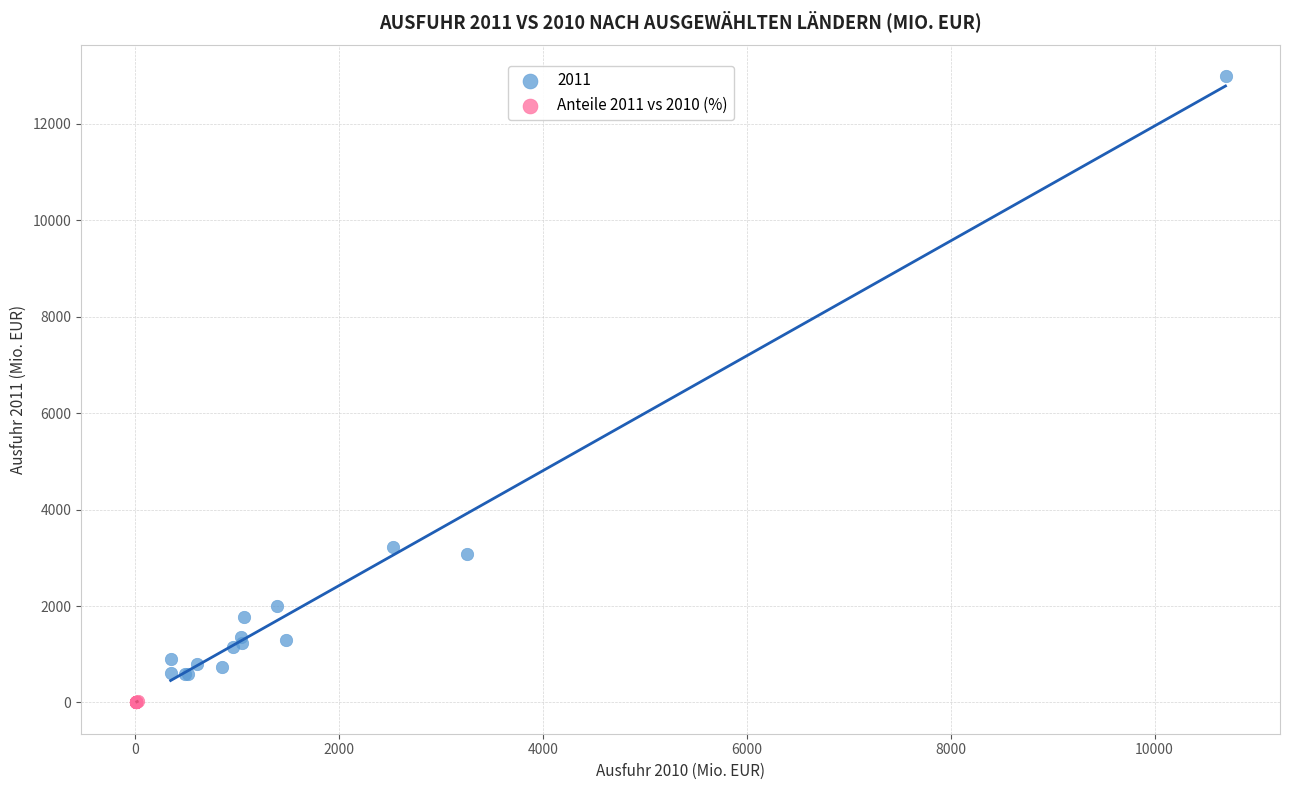

Which series contains the highest Y value?

2011